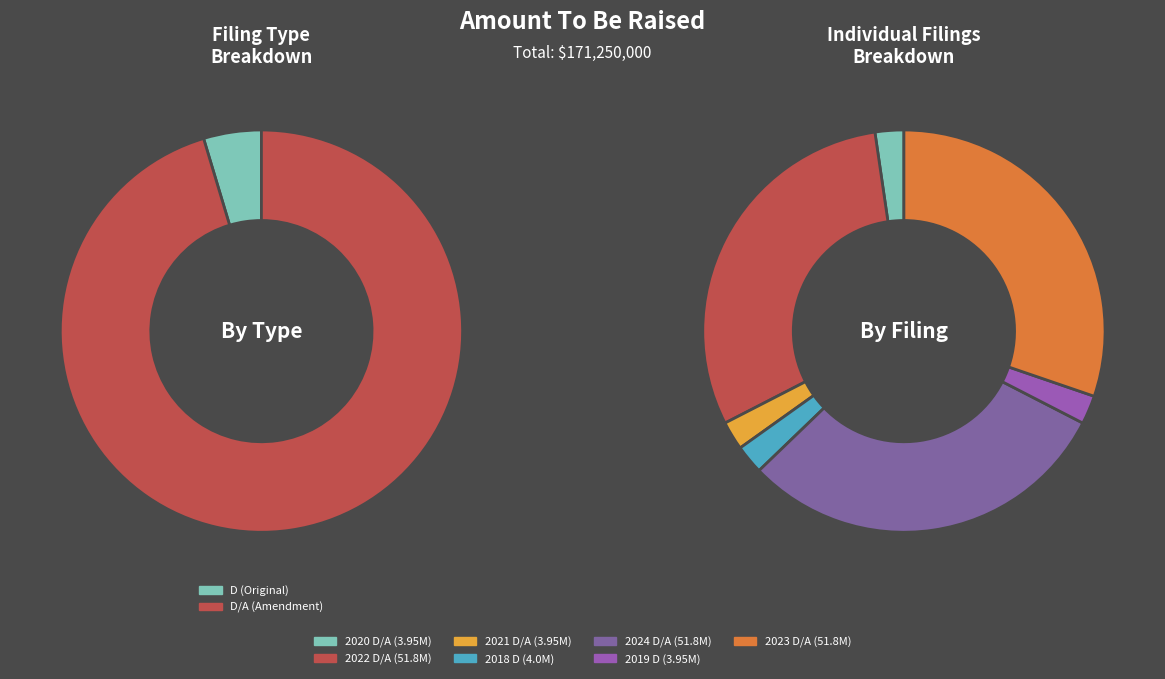

What percentage is the 0001761586-22-000001 slice, to the nearest percent?

30%